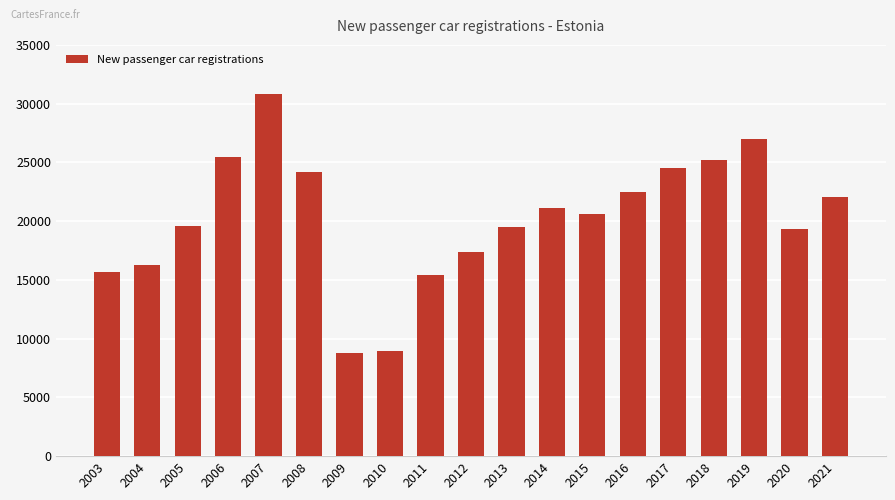

What is the greatest value displayed?

30797